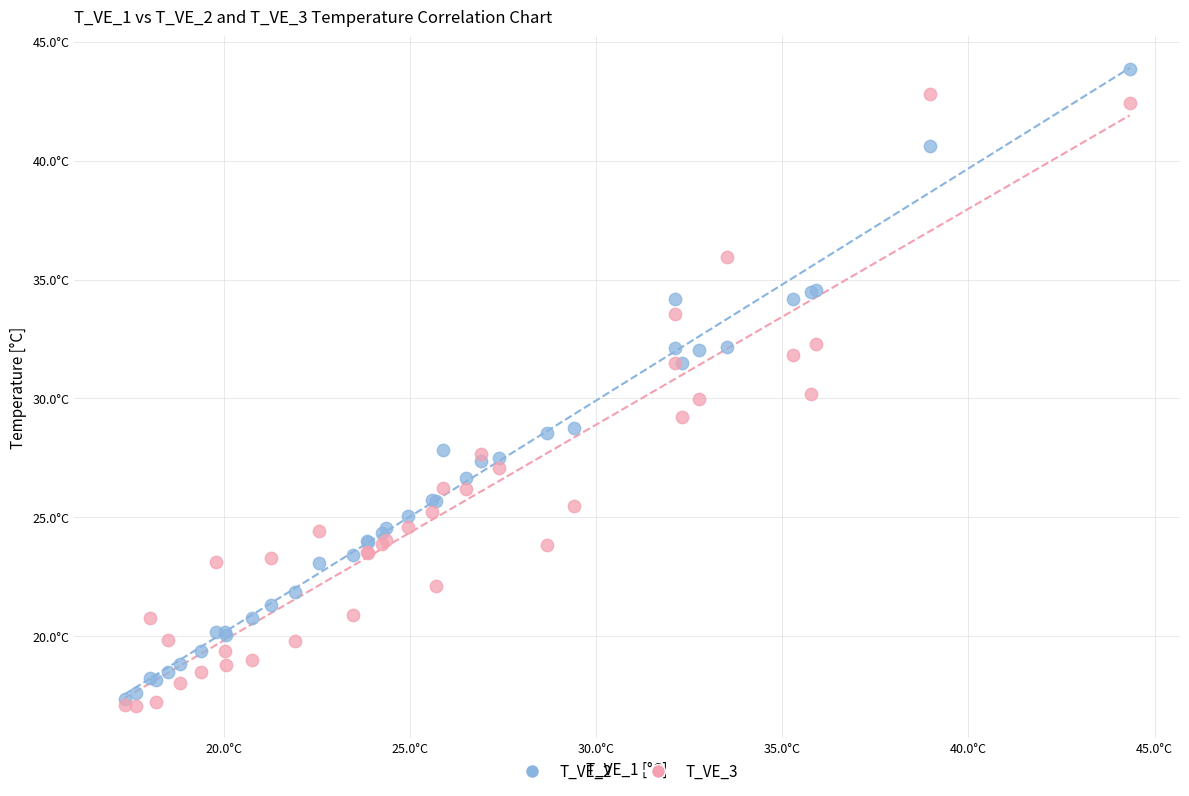

What are all the series names shown in the legend?

T_VE_2, T_VE_3